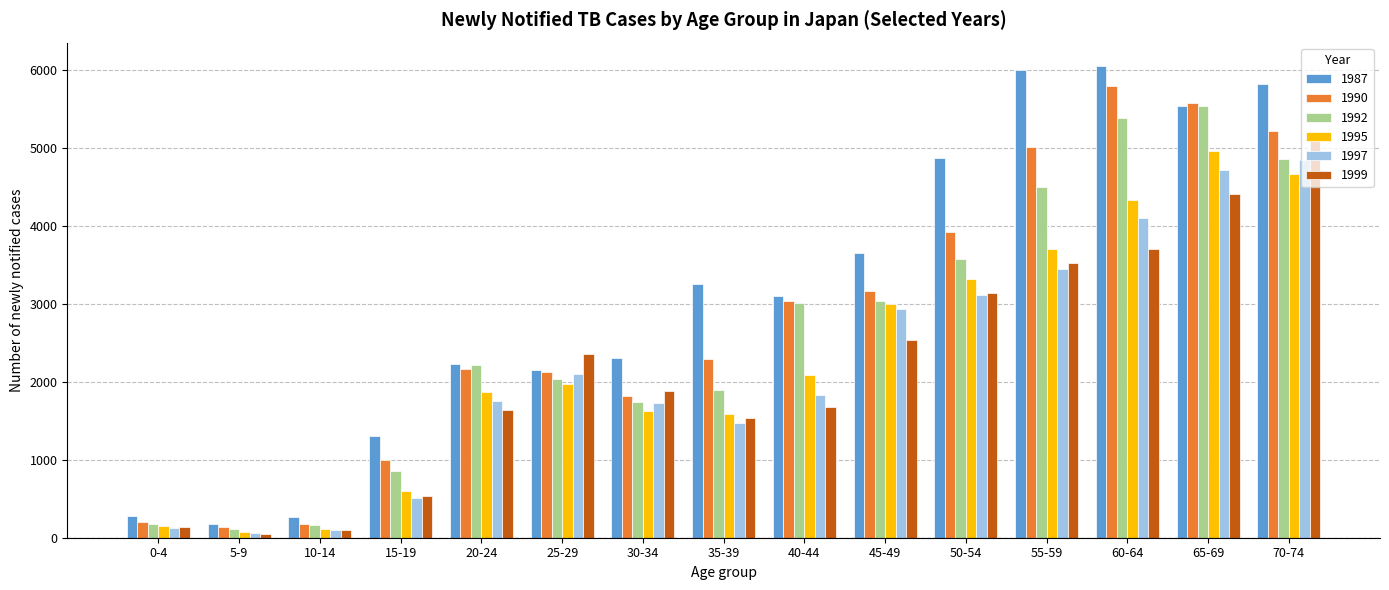

Which series has the widest spread of values?

1987